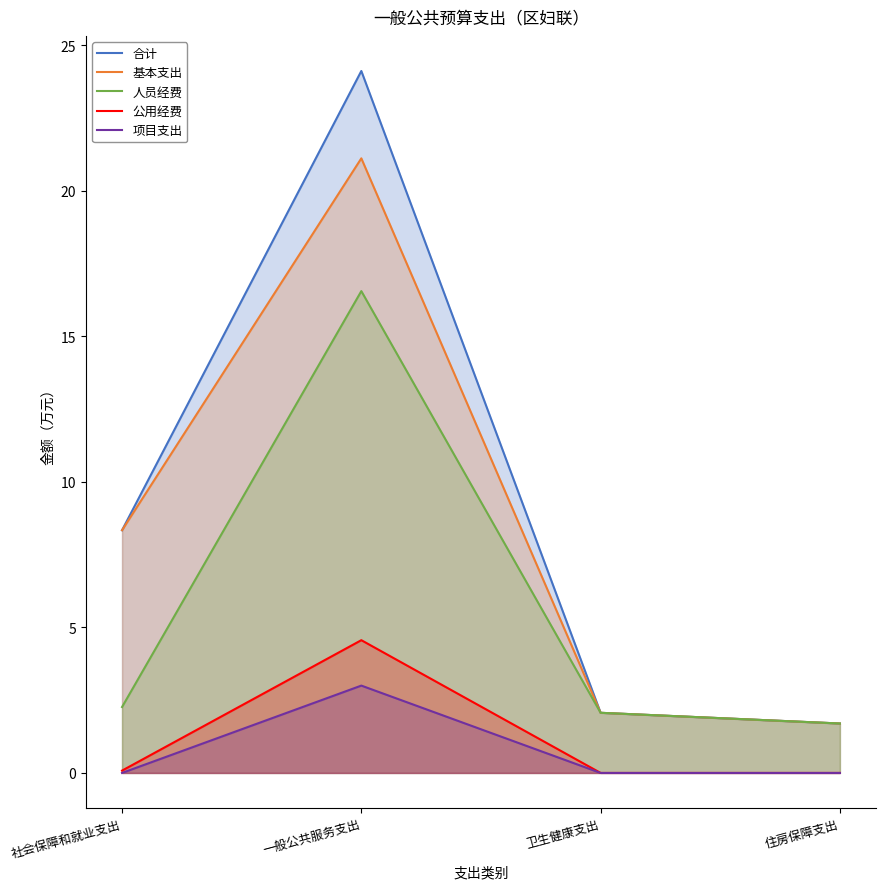

True or false: 合计 and 人员经费 cross at least once.

False